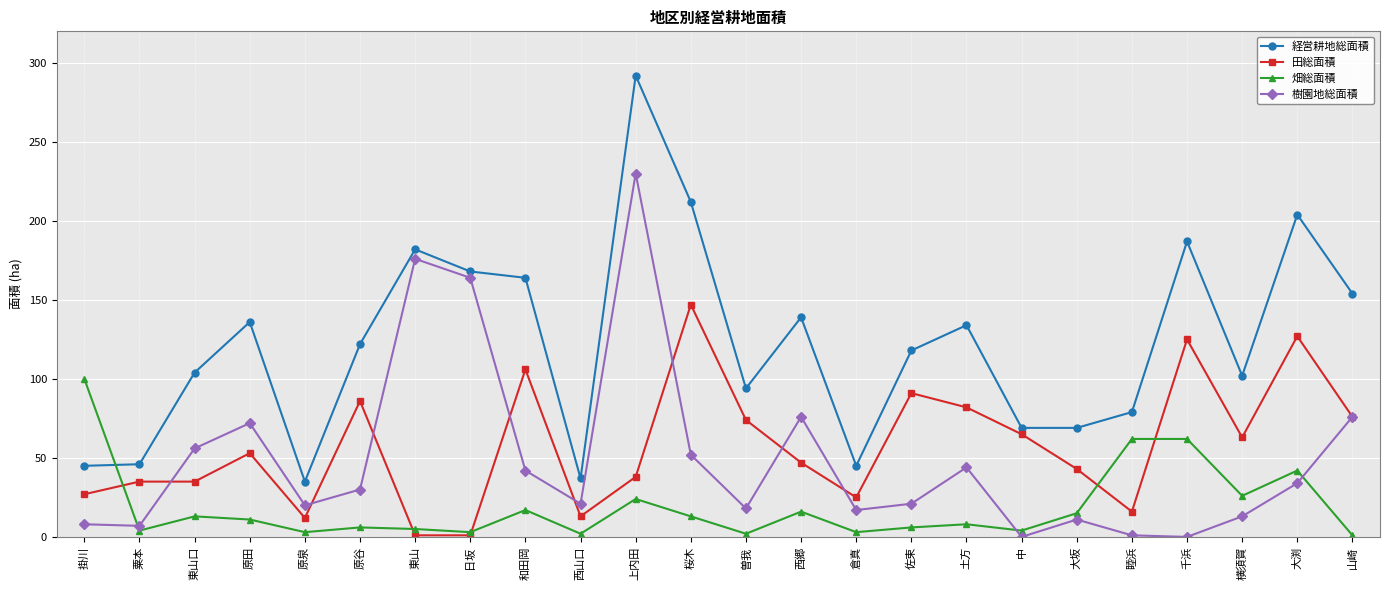

Is this an area chart (filled region under the line)?

No